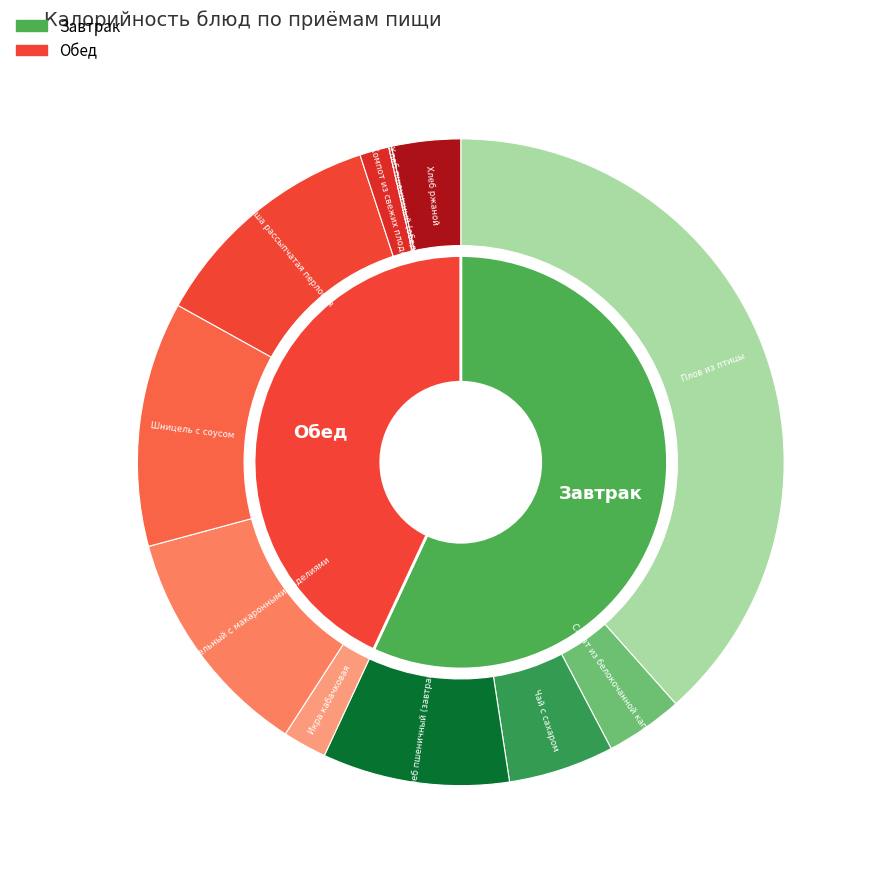

Does any single category account for the majority?

No